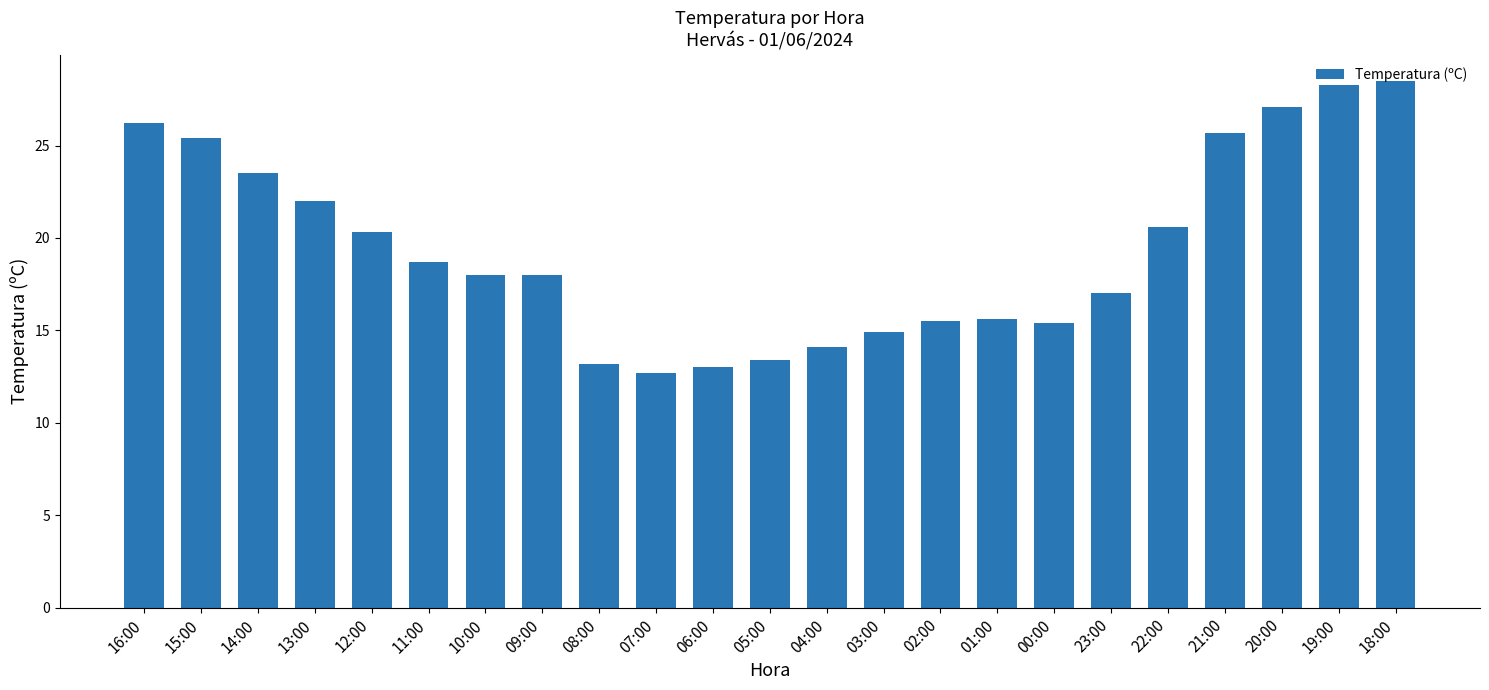

What position from the right is 05:00?

12